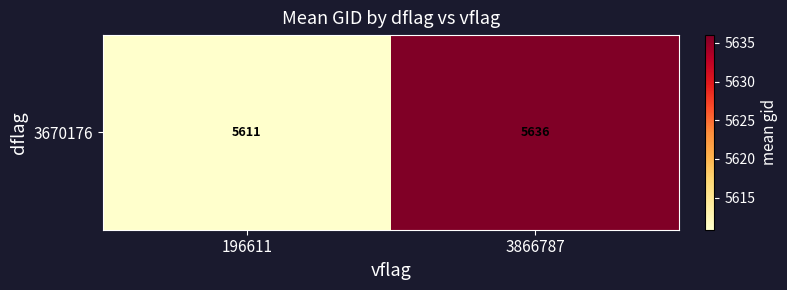

Which category has the highest value across all series?

3866787